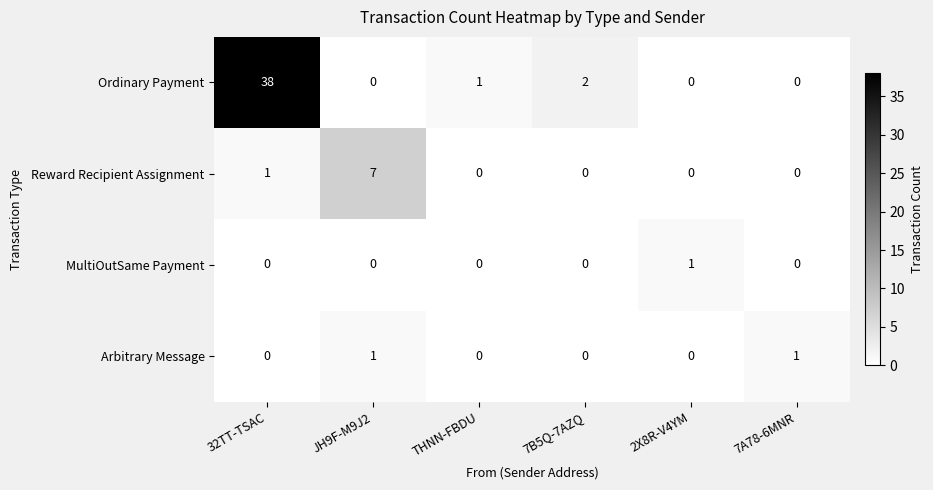

At which label is Ordinary Payment closest to 19?

7B5Q-7AZQ